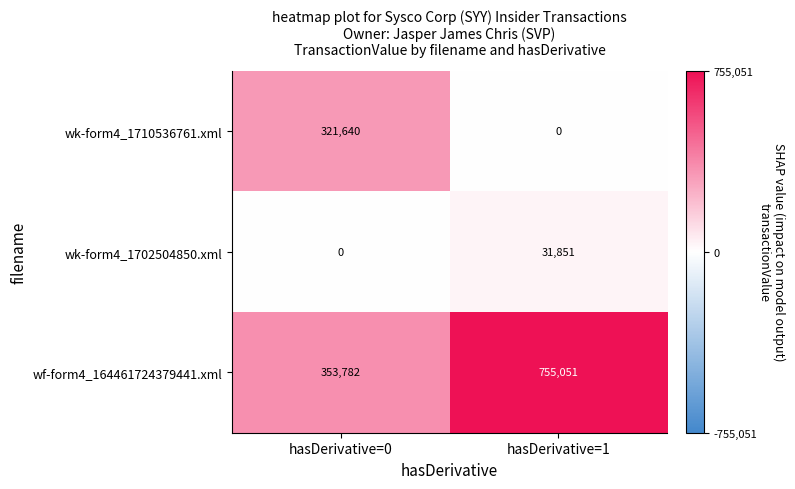

Count the number of data series in this chart.

3